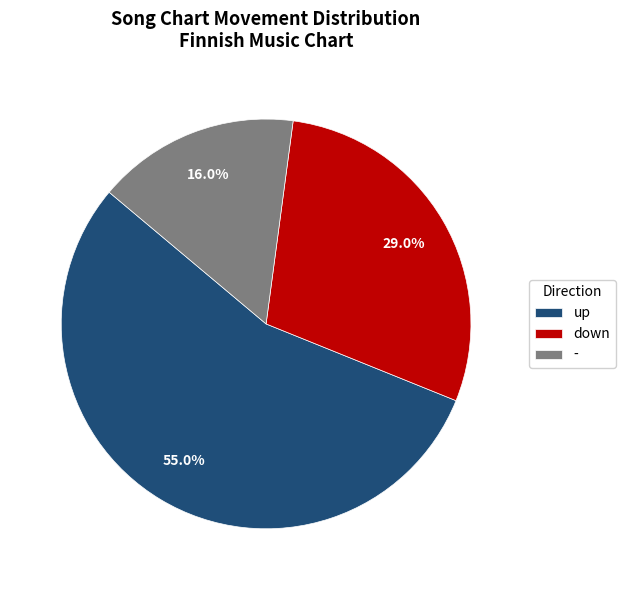

What percentage do down and up together represent?

84.0%